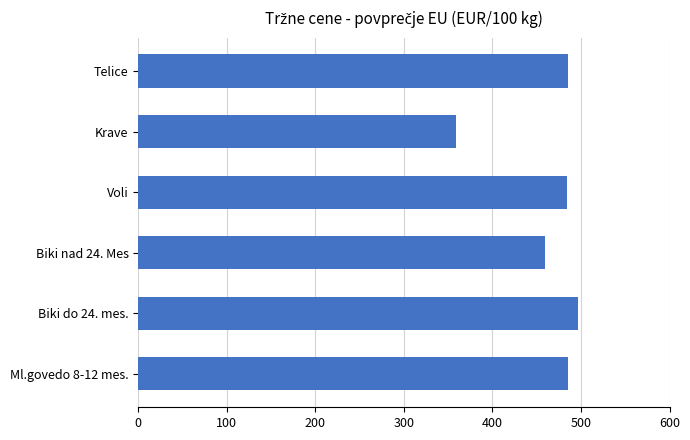

Which label corresponds to the smallest value in the chart?

Krave